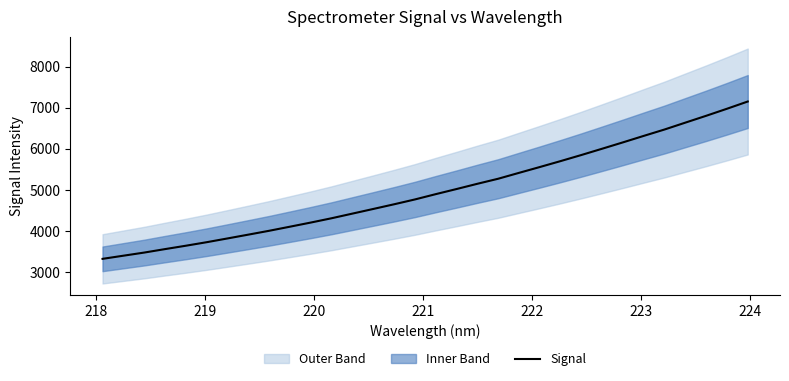

Is this an area chart (filled region under the line)?

No